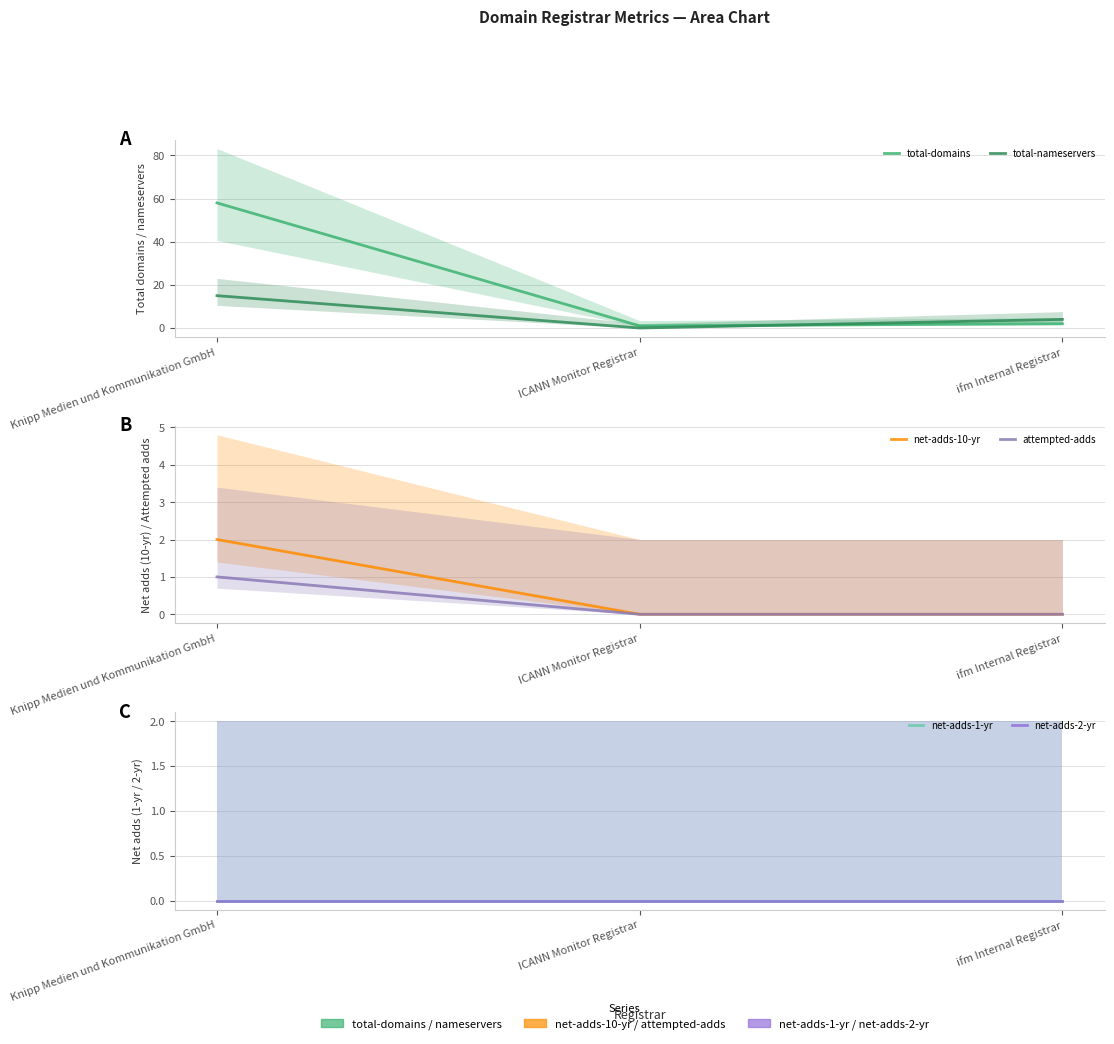

What are all the series names shown in the legend?

total-domains, total-nameservers, net-adds-10-yr, attempted-adds, net-adds-1-yr, net-adds-2-yr